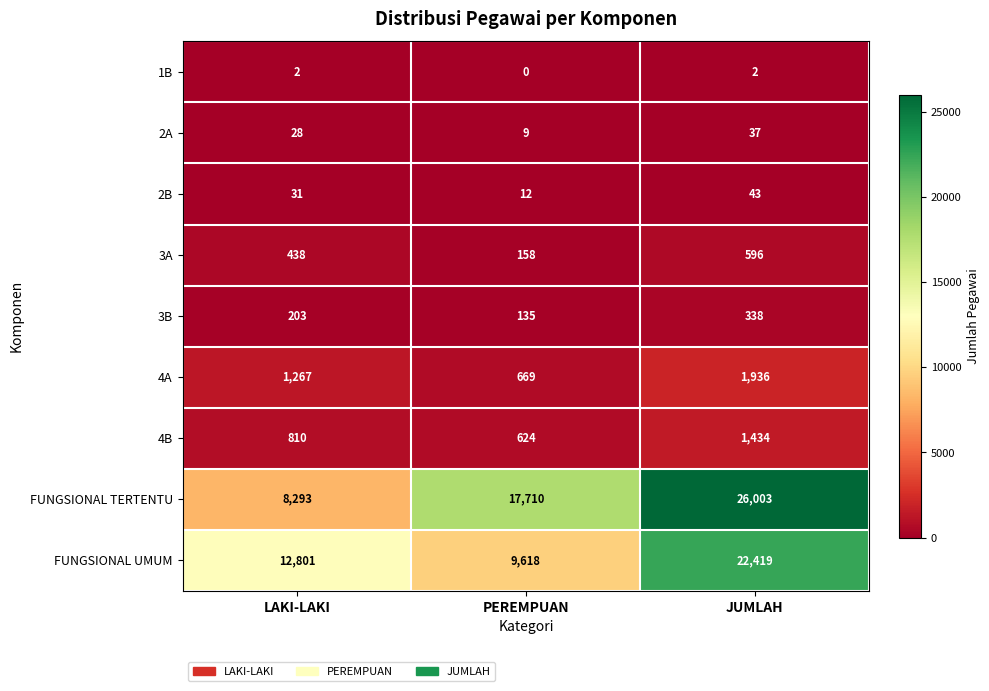

How many categories are shown in the chart?

3